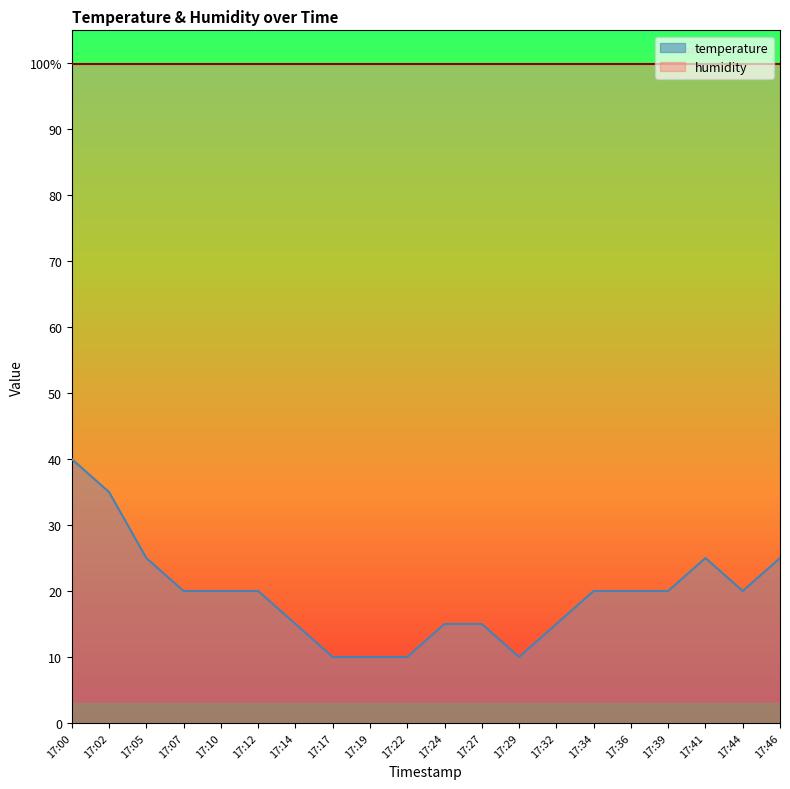

Is it true that the value at 17:17 is 10.0?

True